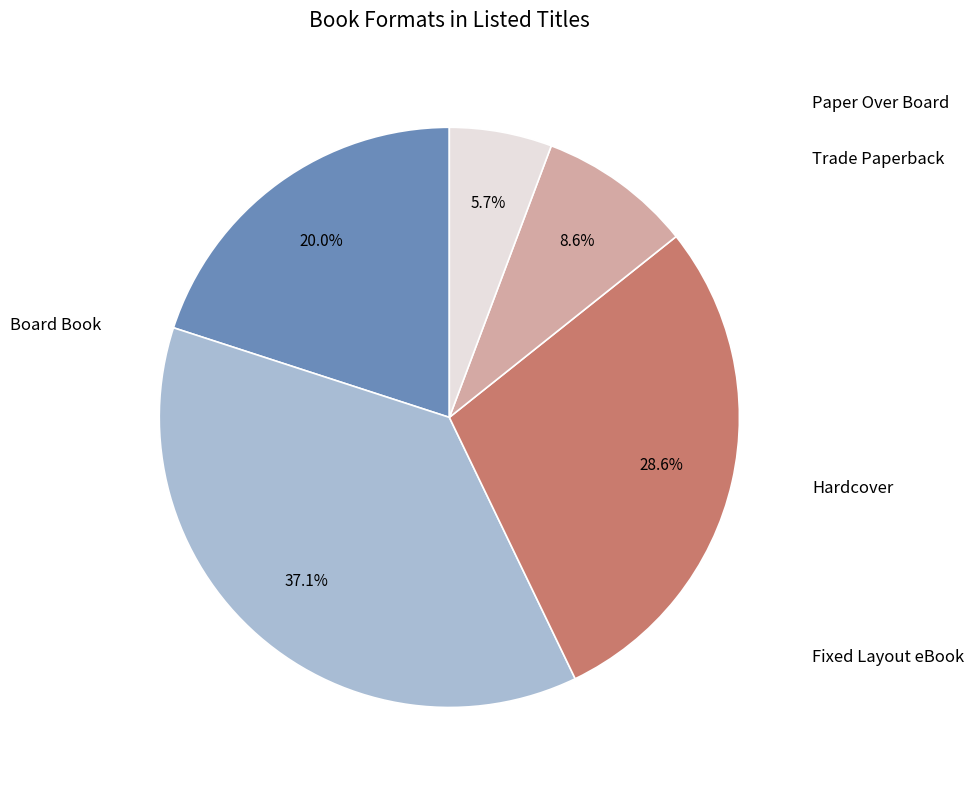

Combined, do Trade Paperback and Paper Over Board account for over 50%?

No